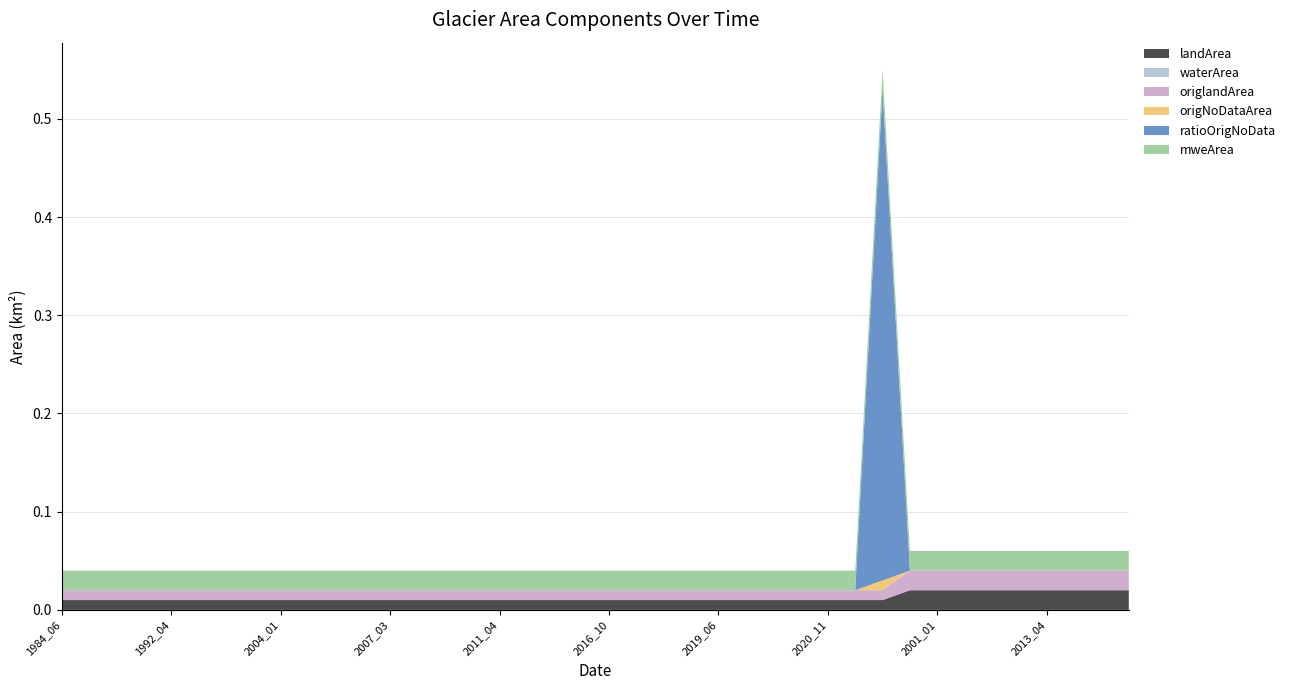

Reading left to right, what are all the values shown in this chart?

landArea: 1984_06=0.0	1990_11=0.0	1991_01=0.0	1992_01=0.0	1992_04=0.0	1992_12=0.0	1993_11=0.0	1996_12=0.0	2004_01=0.0	2004_06=0.0	2005_06=0.0	2006_01=0.0	2007_03=0.0	2007_06=0.0	2010_01=0.0	2010_04=0.0	2011_04=0.0	2011_08=0.0	2012_03=0.0	2016_01=0.0	2016_10=0.0	2017_01=0.0	2017_02=0.0	2019_02=0.0	2019_06=0.0	2020_01=0.0	2020_02=0.0	2020_07=0.0	2020_11=0.0	2021_04=0.0	1984_07=0.0	1988_07=0.0	2001_01=0.0	2003_05=0.0	2005_05=0.0	2007_04=0.0	2013_04=0.0	2017_05=0.0	2019_01=0.0	2021_02=0.0
waterArea: 1984_06=0.0	1990_11=0.0	1991_01=0.0	1992_01=0.0	1992_04=0.0	1992_12=0.0	1993_11=0.0	1996_12=0.0	2004_01=0.0	2004_06=0.0	2005_06=0.0	2006_01=0.0	2007_03=0.0	2007_06=0.0	2010_01=0.0	2010_04=0.0	2011_04=0.0	2011_08=0.0	2012_03=0.0	2016_01=0.0	2016_10=0.0	2017_01=0.0	2017_02=0.0	2019_02=0.0	2019_06=0.0	2020_01=0.0	2020_02=0.0	2020_07=0.0	2020_11=0.0	2021_04=0.0	1984_07=0.0	1988_07=0.0	2001_01=0.0	2003_05=0.0	2005_05=0.0	2007_04=0.0	2013_04=0.0	2017_05=0.0	2019_01=0.0	2021_02=0.0
origlandArea: 1984_06=0.0	1990_11=0.0	1991_01=0.0	1992_01=0.0	1992_04=0.0	1992_12=0.0	1993_11=0.0	1996_12=0.0	2004_01=0.0	2004_06=0.0	2005_06=0.0	2006_01=0.0	2007_03=0.0	2007_06=0.0	2010_01=0.0	2010_04=0.0	2011_04=0.0	2011_08=0.0	2012_03=0.0	2016_01=0.0	2016_10=0.0	2017_01=0.0	2017_02=0.0	2019_02=0.0	2019_06=0.0	2020_01=0.0	2020_02=0.0	2020_07=0.0	2020_11=0.0	2021_04=0.0	1984_07=0.0	1988_07=0.0	2001_01=0.0	2003_05=0.0	2005_05=0.0	2007_04=0.0	2013_04=0.0	2017_05=0.0	2019_01=0.0	2021_02=0.0
origNoDataArea: 1984_06=0.0	1990_11=0.0	1991_01=0.0	1992_01=0.0	1992_04=0.0	1992_12=0.0	1993_11=0.0	1996_12=0.0	2004_01=0.0	2004_06=0.0	2005_06=0.0	2006_01=0.0	2007_03=0.0	2007_06=0.0	2010_01=0.0	2010_04=0.0	2011_04=0.0	2011_08=0.0	2012_03=0.0	2016_01=0.0	2016_10=0.0	2017_01=0.0	2017_02=0.0	2019_02=0.0	2019_06=0.0	2020_01=0.0	2020_02=0.0	2020_07=0.0	2020_11=0.0	2021_04=0.0	1984_07=0.0	1988_07=0.0	2001_01=0.0	2003_05=0.0	2005_05=0.0	2007_04=0.0	2013_04=0.0	2017_05=0.0	2019_01=0.0	2021_02=0.0
ratioOrigNoData: 1984_06=0.0	1990_11=0.0	1991_01=0.0	1992_01=0.0	1992_04=0.0	1992_12=0.0	1993_11=0.0	1996_12=0.0	2004_01=0.0	2004_06=0.0	2005_06=0.0	2006_01=0.0	2007_03=0.0	2007_06=0.0	2010_01=0.0	2010_04=0.0	2011_04=0.0	2011_08=0.0	2012_03=0.0	2016_01=0.0	2016_10=0.0	2017_01=0.0	2017_02=0.0	2019_02=0.0	2019_06=0.0	2020_01=0.0	2020_02=0.0	2020_07=0.0	2020_11=0.0	2021_04=0.0	1984_07=0.5	1988_07=0.0	2001_01=0.0	2003_05=0.0	2005_05=0.0	2007_04=0.0	2013_04=0.0	2017_05=0.0	2019_01=0.0	2021_02=0.0
mweArea: 1984_06=0.0	1990_11=0.0	1991_01=0.0	1992_01=0.0	1992_04=0.0	1992_12=0.0	1993_11=0.0	1996_12=0.0	2004_01=0.0	2004_06=0.0	2005_06=0.0	2006_01=0.0	2007_03=0.0	2007_06=0.0	2010_01=0.0	2010_04=0.0	2011_04=0.0	2011_08=0.0	2012_03=0.0	2016_01=0.0	2016_10=0.0	2017_01=0.0	2017_02=0.0	2019_02=0.0	2019_06=0.0	2020_01=0.0	2020_02=0.0	2020_07=0.0	2020_11=0.0	2021_04=0.0	1984_07=0.0	1988_07=0.0	2001_01=0.0	2003_05=0.0	2005_05=0.0	2007_04=0.0	2013_04=0.0	2017_05=0.0	2019_01=0.0	2021_02=0.0